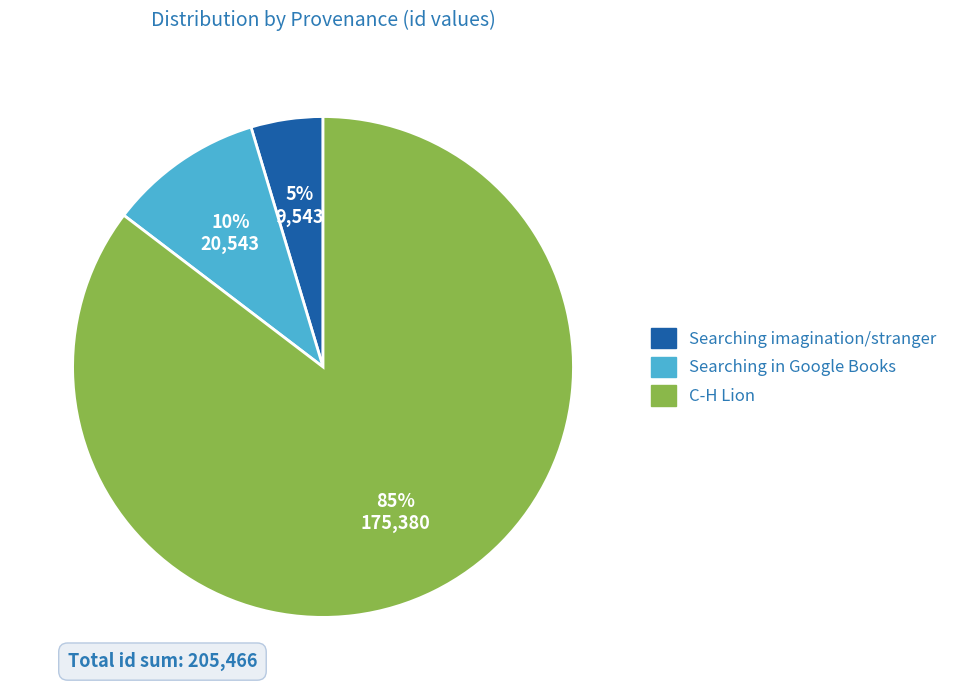

To the nearest percent, what is the average slice percentage?

33%